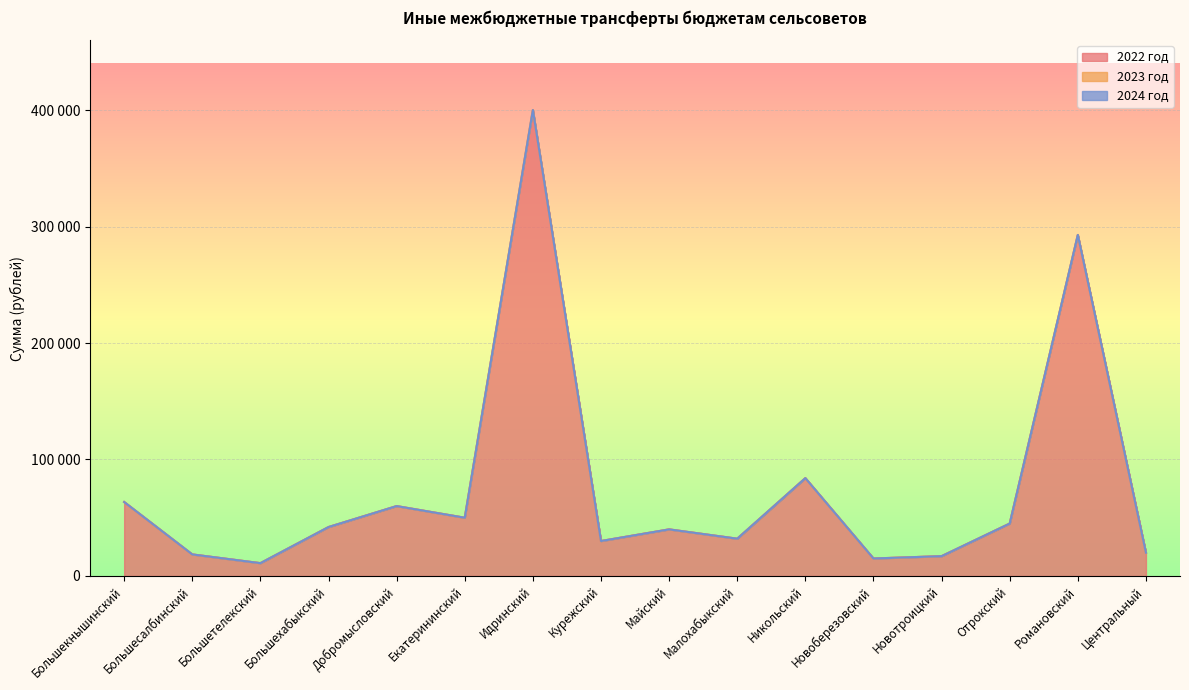

Reading left to right, what are all the values shown in this chart?

2022 год: Большекнышинский=63500	Большесалбинский=18500	Большетелекский=11000	Большехабыкский=42000	Добромысловский=60000	Екатерининский=50000	Идринский=400000	Курежский=30000	Майский=40000	Малохабыкский=32000	Никольский=84000	Новоберезовский=15000	Новотроицкий=17000	Отрокский=45000	Романовский=292800	Центральный=20000
2023 год: Большекнышинский=0	Большесалбинский=0	Большетелекский=0	Большехабыкский=0	Добромысловский=0	Екатерининский=0	Идринский=0	Курежский=0	Майский=0	Малохабыкский=0	Никольский=0	Новоберезовский=0	Новотроицкий=0	Отрокский=0	Романовский=0	Центральный=0
2024 год: Большекнышинский=0	Большесалбинский=0	Большетелекский=0	Большехабыкский=0	Добромысловский=0	Екатерининский=0	Идринский=0	Курежский=0	Майский=0	Малохабыкский=0	Никольский=0	Новоберезовский=0	Новотроицкий=0	Отрокский=0	Романовский=0	Центральный=0